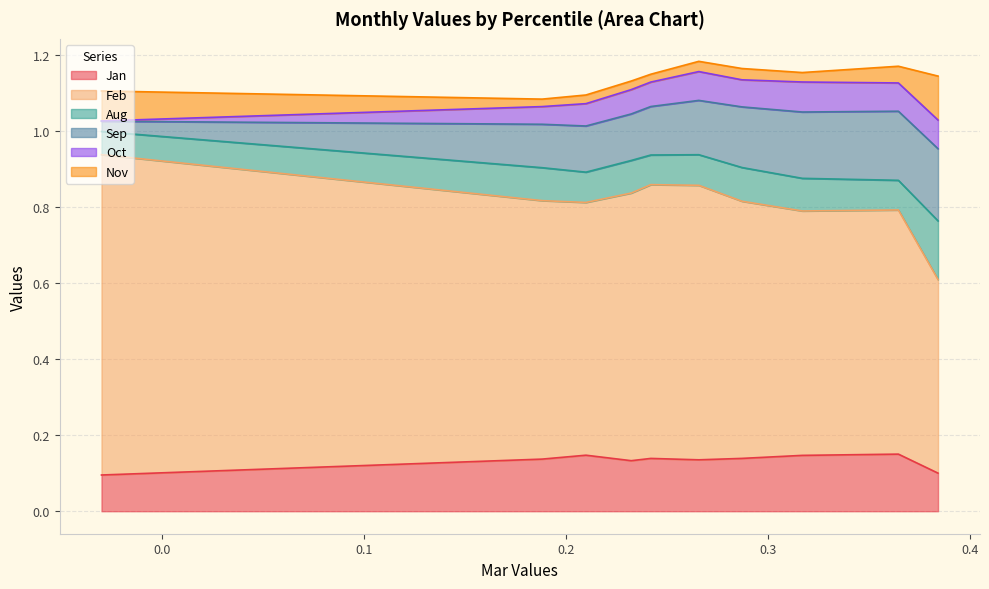

Which category has the highest value in the Jan series?

pct85